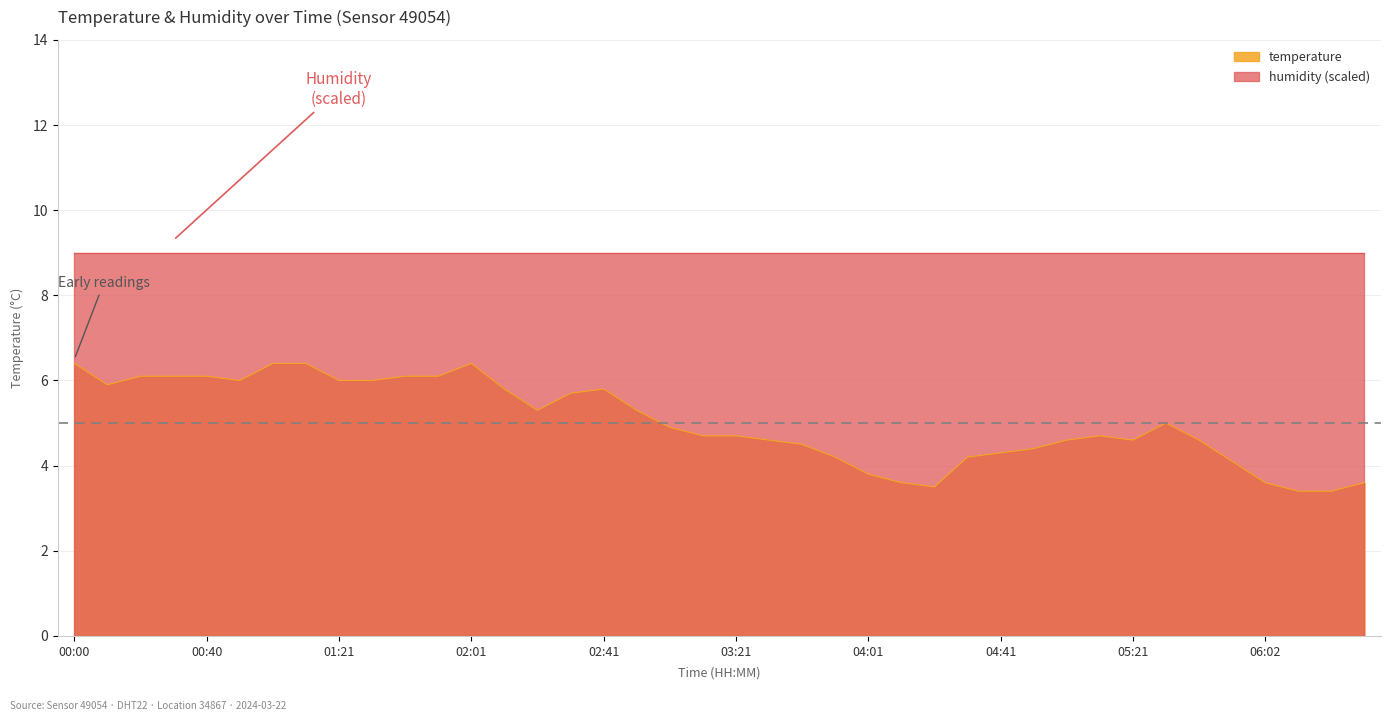

What is the label of the 3rd point from the left?

00:20